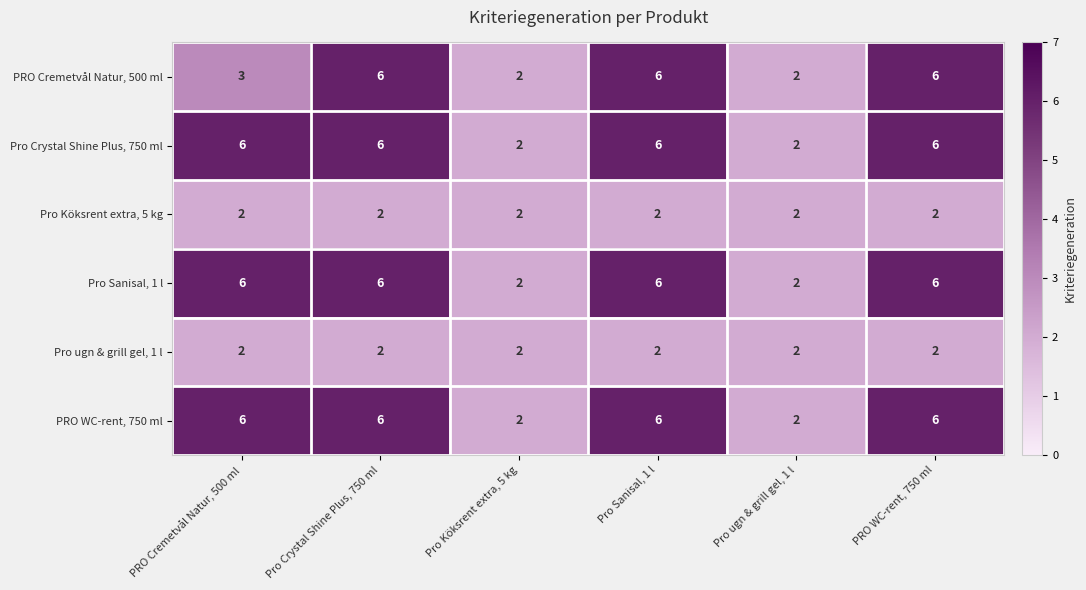

What is the maximum value shown in the chart?

6